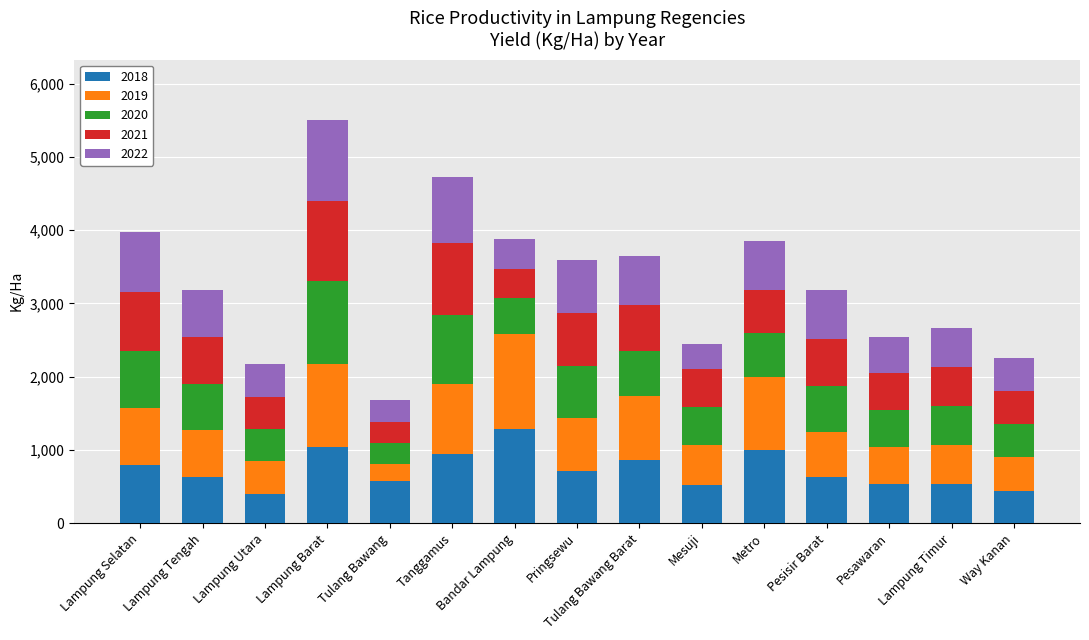

Which category has the highest value in the 2018 series?

Bandar Lampung